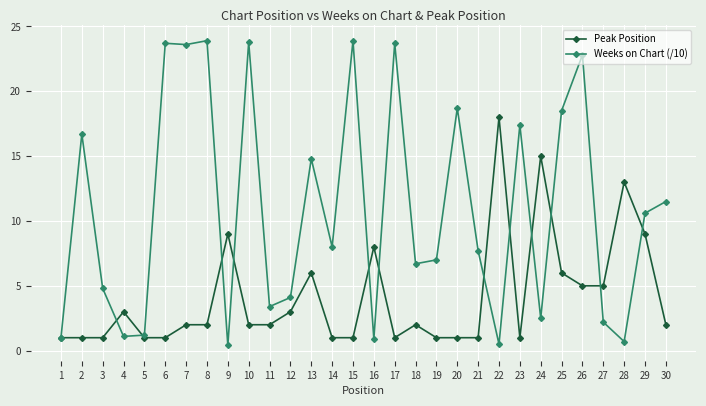

Count the number of data series in this chart.

2